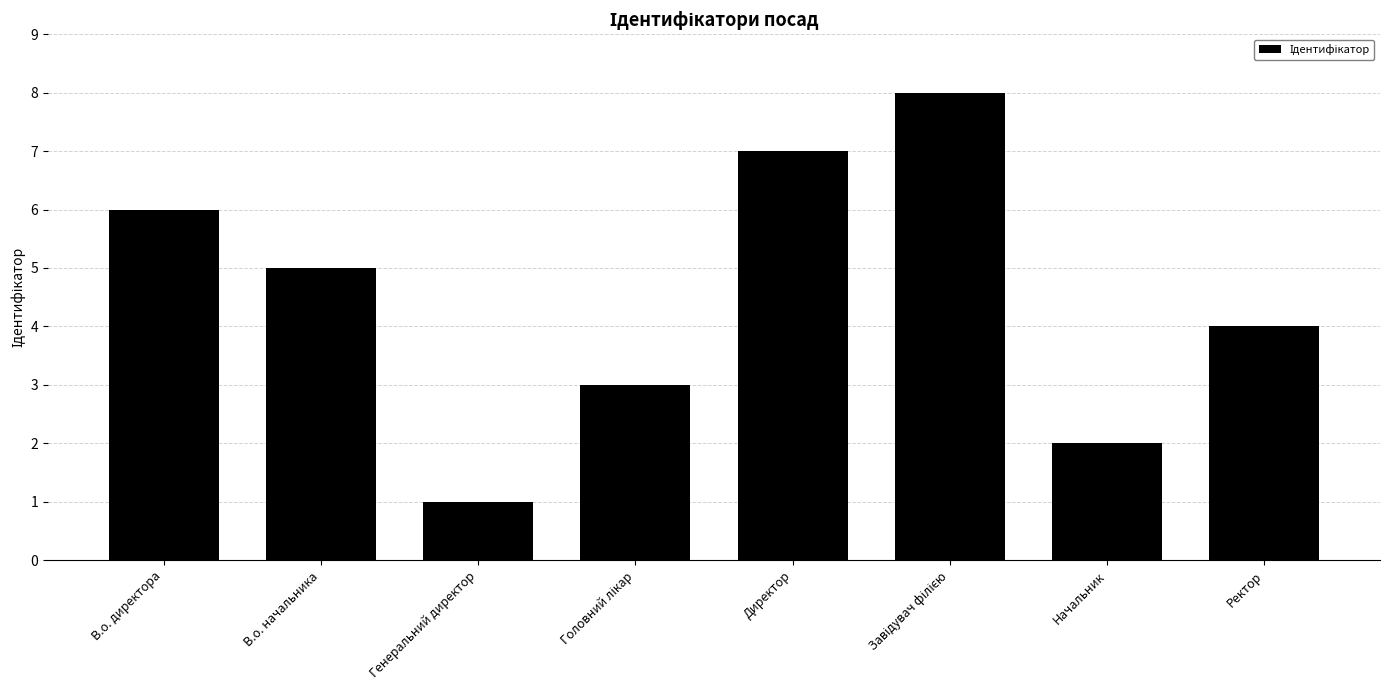

Are the bars grouped side by side (vs. stacked)?

No